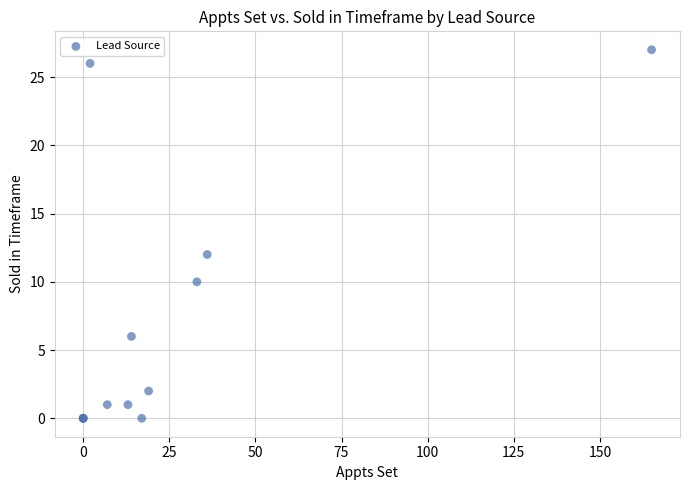

What Y value in the scatter plot is closest to 13?

12